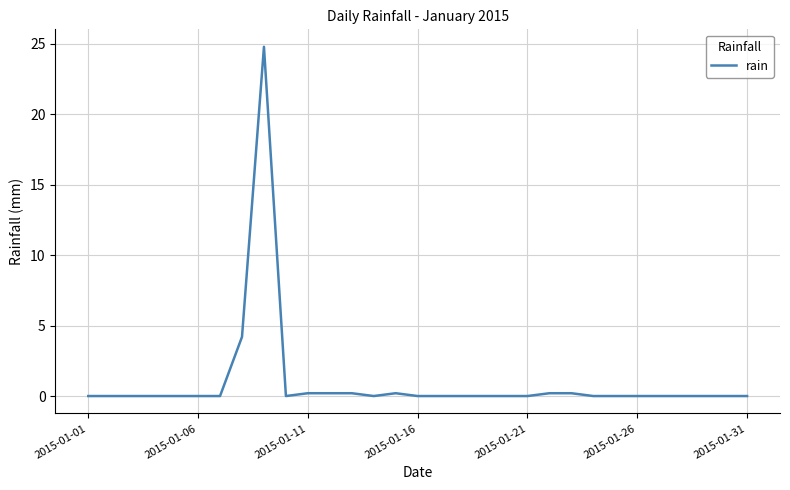

What is the maximum value shown in the chart?

24.8